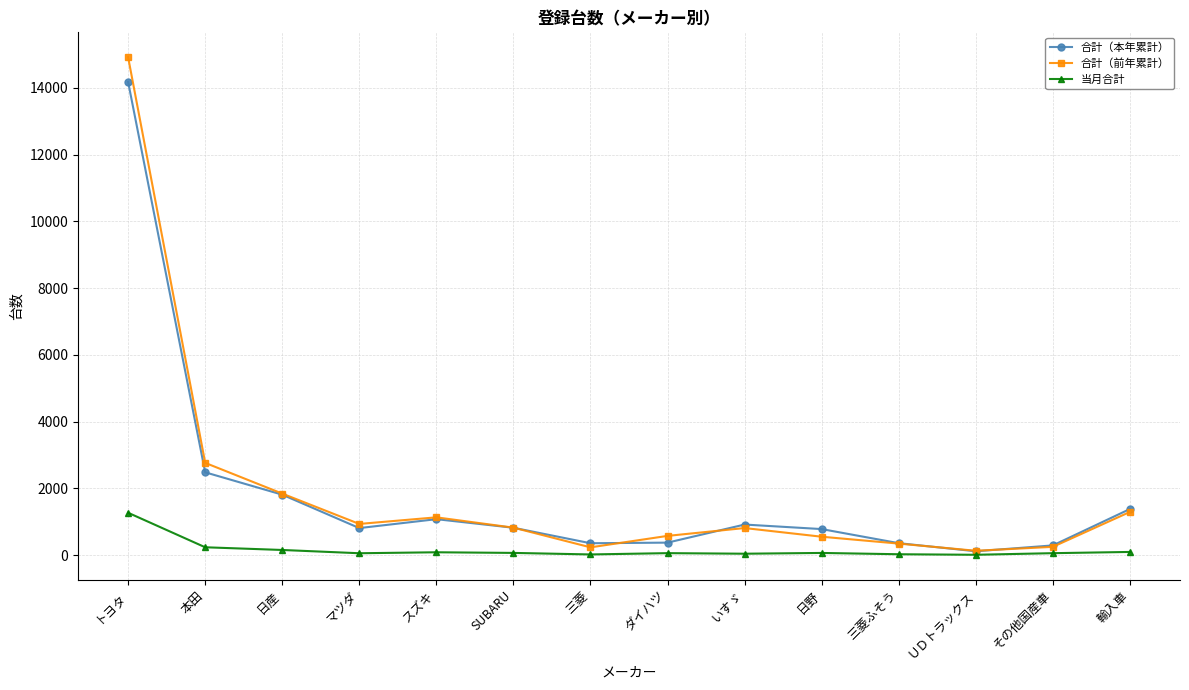

What is the average value of the 当月合計 series?

162